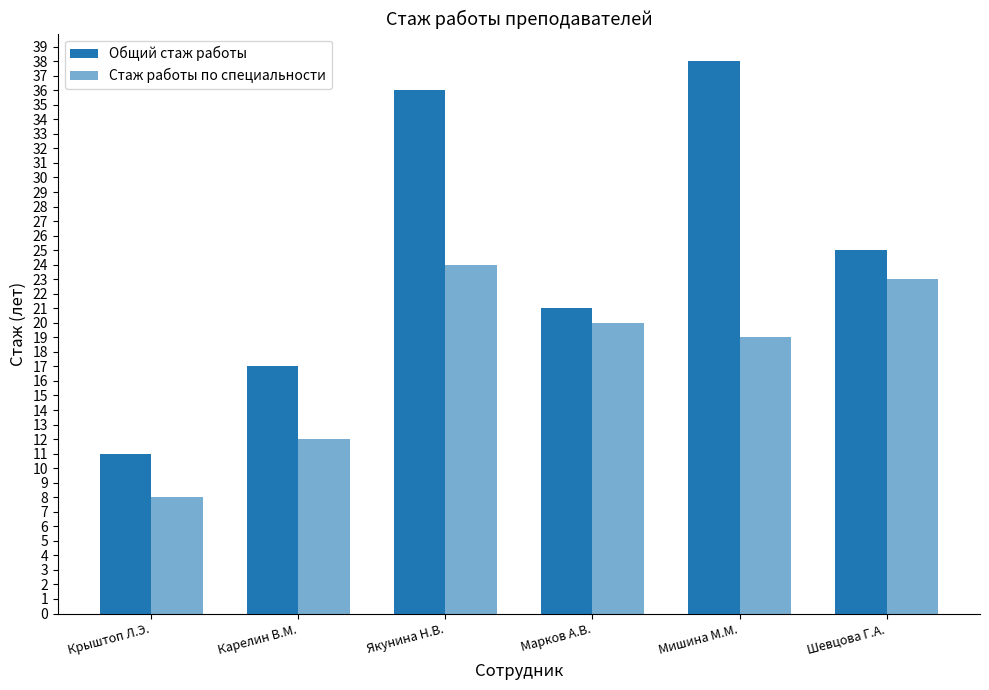

What is the sum of the Стаж работы по специальности values at Крыштоп Л.Э. and Мишина М.М.?

27